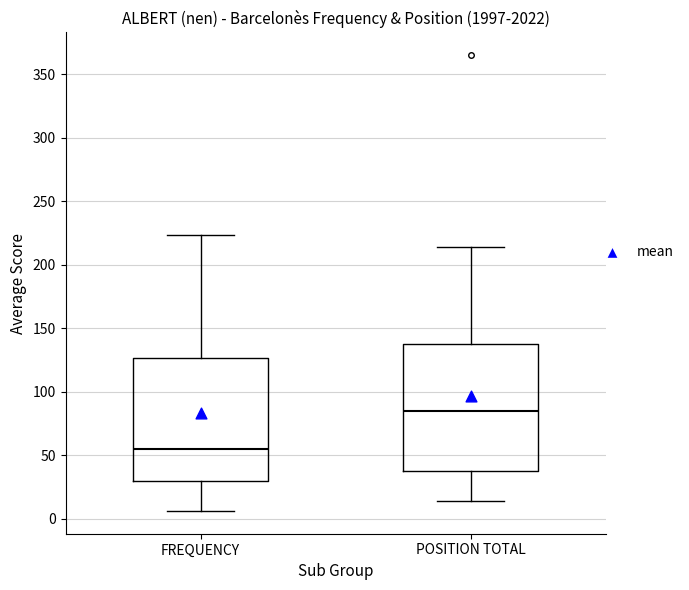

Reading left to right, transcribe this box plot: for each box, give where its median line is, the range the box spans, and where its two whiskers end, as read against the y-axis. The values are not printed on the chart, so give them approximately, as read against the axis.

FREQUENCY: median 55, box 30 to 125, whiskers 5 to 225
POSITION TOTAL: median 85, box 40 to 135, whiskers 15 to 215